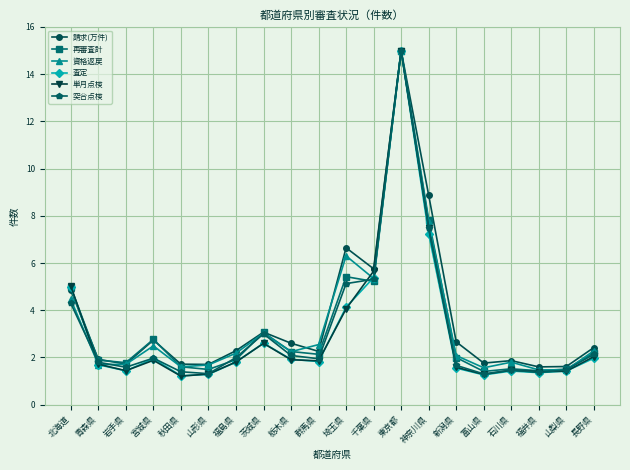

Does the chart display data point markers on the line(s)?

Yes